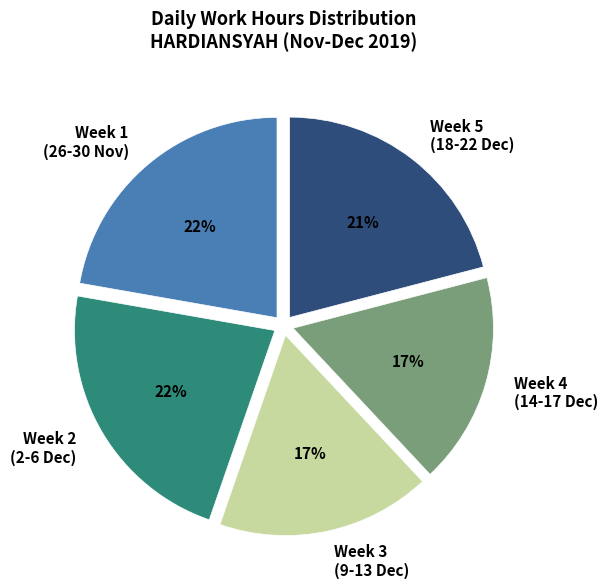

True or false: Week 1 (26-30 Nov) accounts for 22% of the total.

True